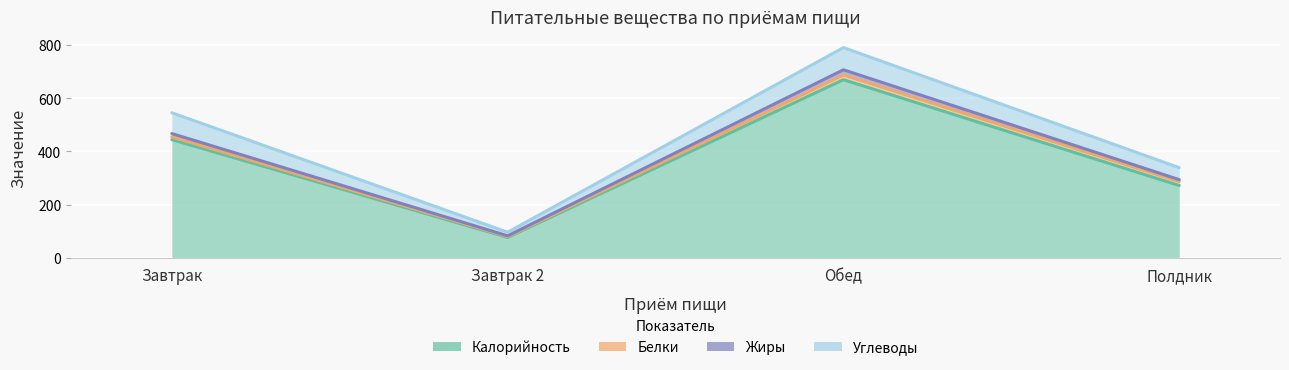

True or false: Калорийность has more than 0 interior local peaks.

True